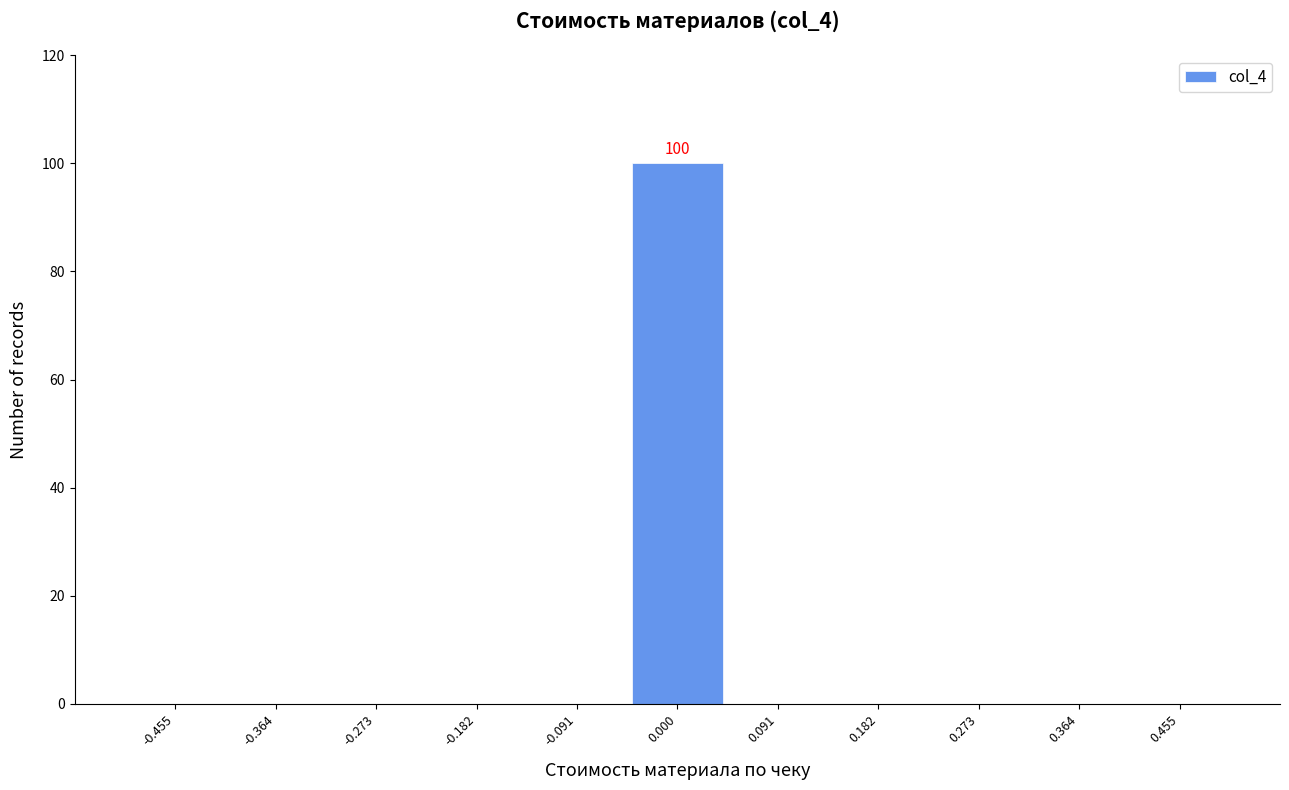

Which range on the x-axis has the tallest bar?

-0.05 to 0.05